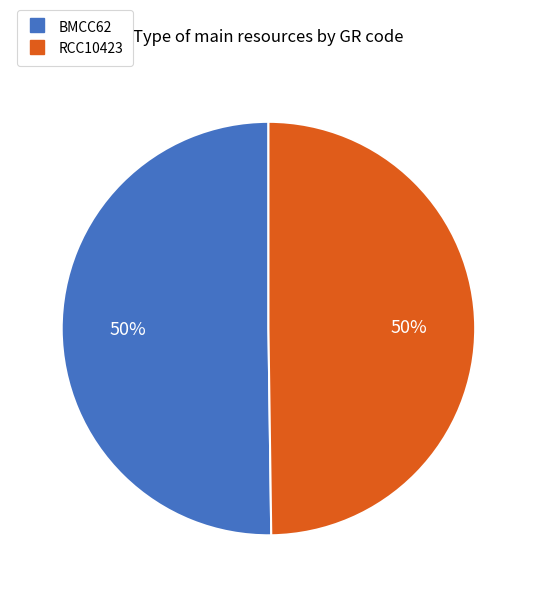

How many segments does this pie chart have?

2